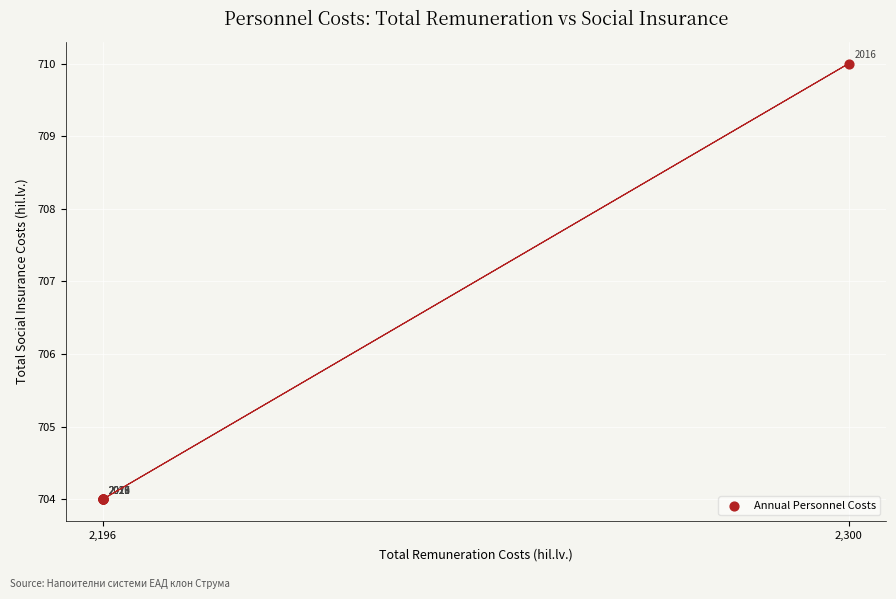

What Y value in the scatter plot is closest to 707?

704